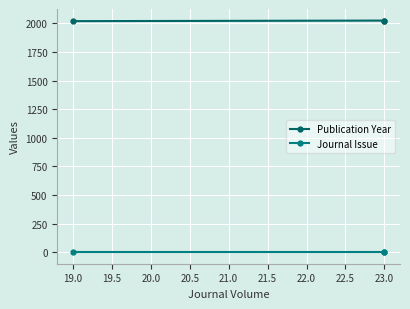

Which series has the largest total across all categories?

Publication Year